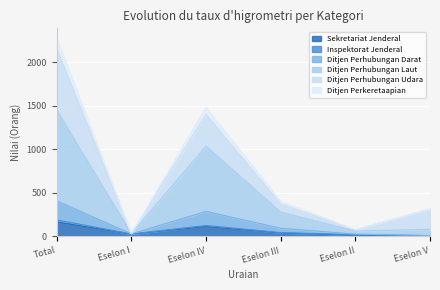

Which category has the highest value across all series?

Total